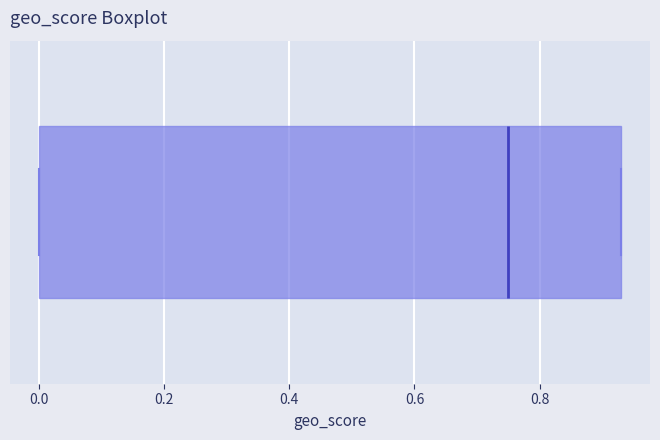

Transcribe this box plot: give where the median line is, the range the box spans, and where the two whiskers end, as read against the x-axis. The values are not printed on the chart, so give them approximately, as read against the axis.

median 0.76, box 0.00 to 0.94, whiskers 0.00 to 0.94